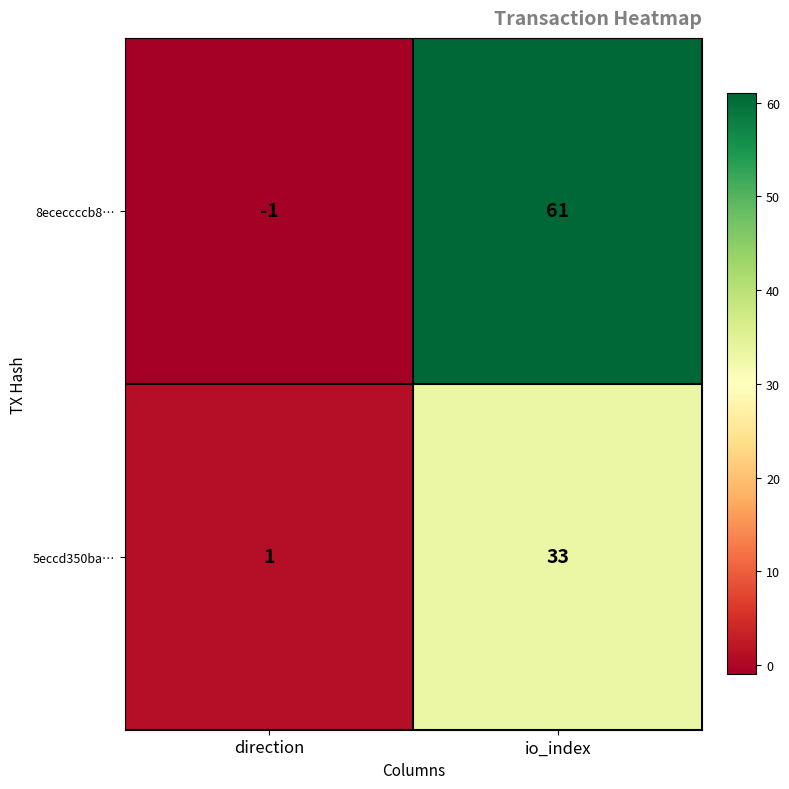

At how many categories does at least one series exceed 10?

1